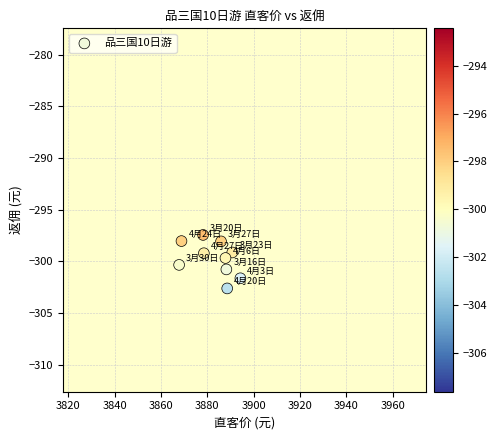

What is the range of Y values (max minus min)?

5.2